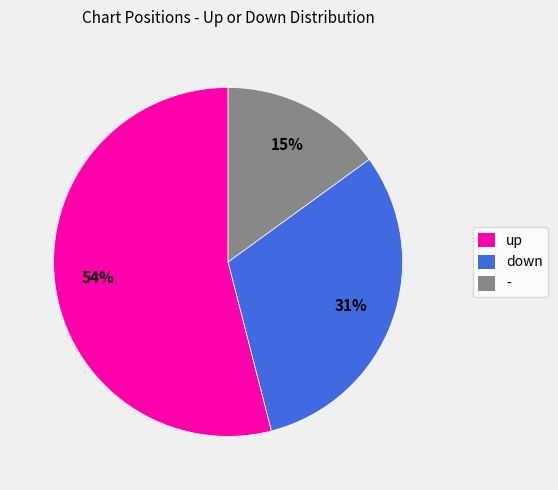

What percentage is the down slice, to the nearest percent?

31%